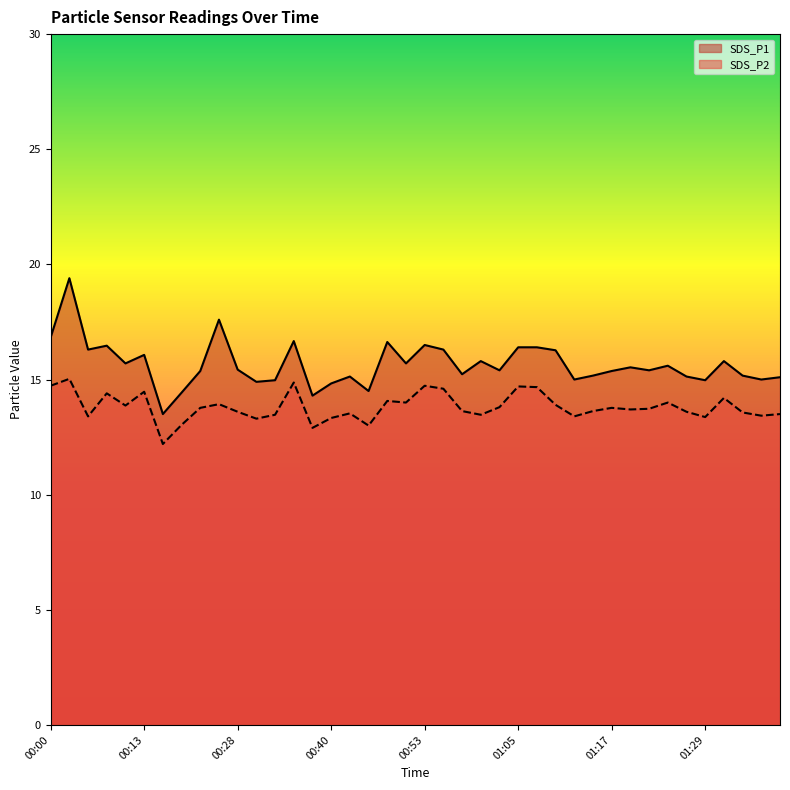

At which label is SDS_P1 closest to 16?

00:13